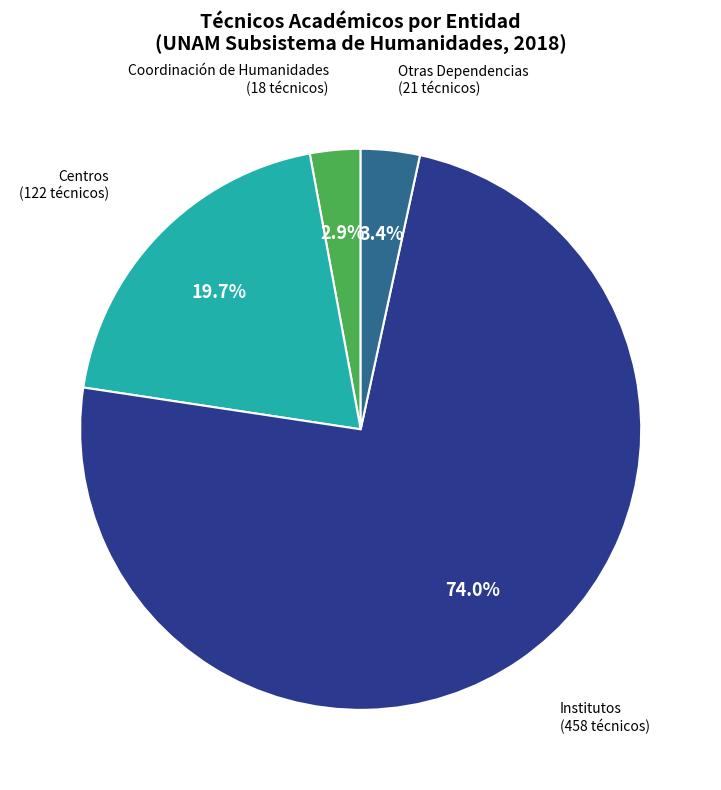

Does any single category account for the majority?

Yes